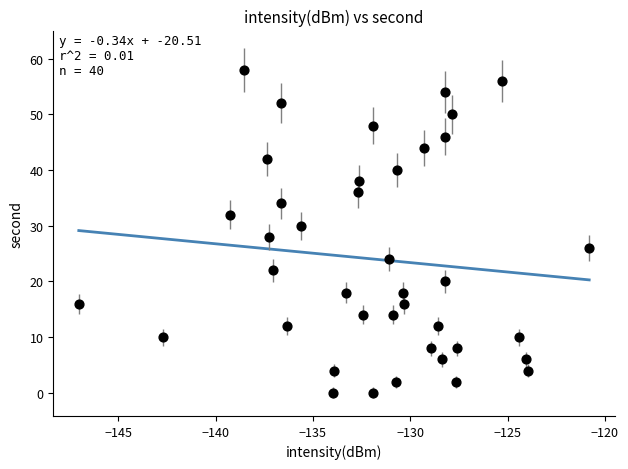

What is the range of Y values (max minus min)?

58